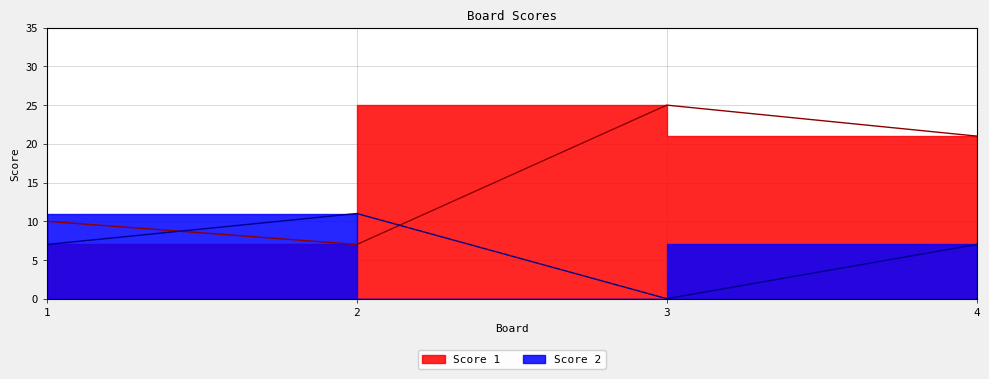

How many interior local peaks does the Score 2 series have?

1